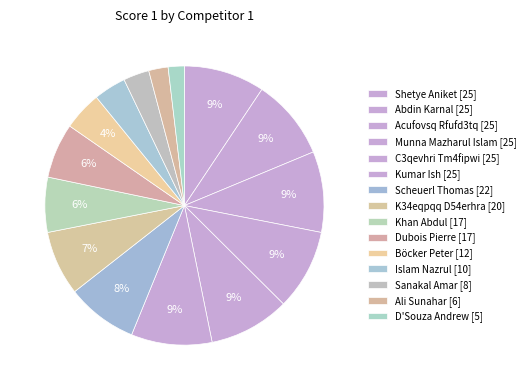

What percentage is the Scheuerl Thomas [22] slice, to the nearest percent?

8%